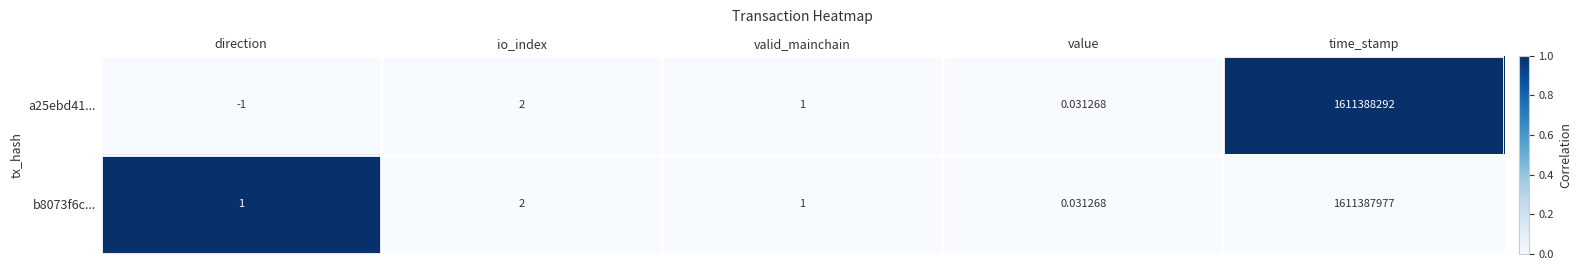

Where does the a25ebd41... series first go above 1?

io_index